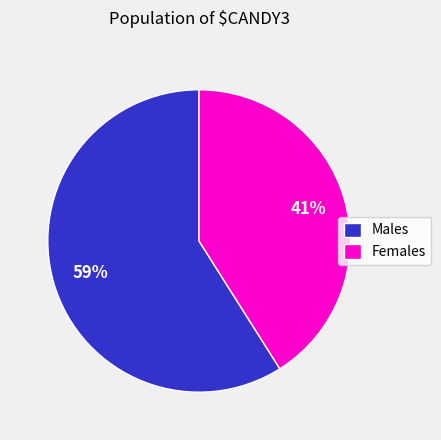

Count the number of slices in the pie.

2